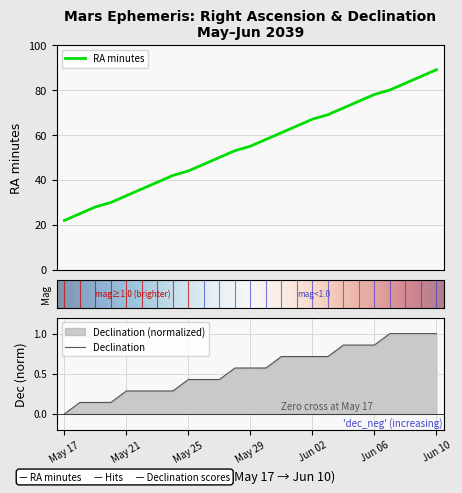

Reading right to left, transcribe all the data shown in this chart.

RA_min: Jun 10=89.0	Jun 09=86.0	Jun 08=83.0	Jun 07=80.0	Jun 06=78.0	Jun 05=75.0	Jun 04=72.0	Jun 03=69.0	Jun 02=67.0	Jun 01=64.0	May 31=61.0	May 30=58.0	May 29=55.0	May 28=53.0	May 27=50.0	May 26=47.0	May 25=44.0	May 24=42.0	May 23=39.0	May 22=36.0	May 21=33.0	May 20=30.0	May 19=28.0	May 18=25.0	May 17=22.0
Dec_deg: Jun 10=1.0	Jun 09=1.0	Jun 08=1.0	Jun 07=1.0	Jun 06=0.9	Jun 05=0.9	Jun 04=0.9	Jun 03=0.7	Jun 02=0.7	Jun 01=0.7	May 31=0.7	May 30=0.6	May 29=0.6	May 28=0.6	May 27=0.4	May 26=0.4	May 25=0.4	May 24=0.3	May 23=0.3	May 22=0.3	May 21=0.3	May 20=0.1	May 19=0.1	May 18=0.1	May 17=0.0